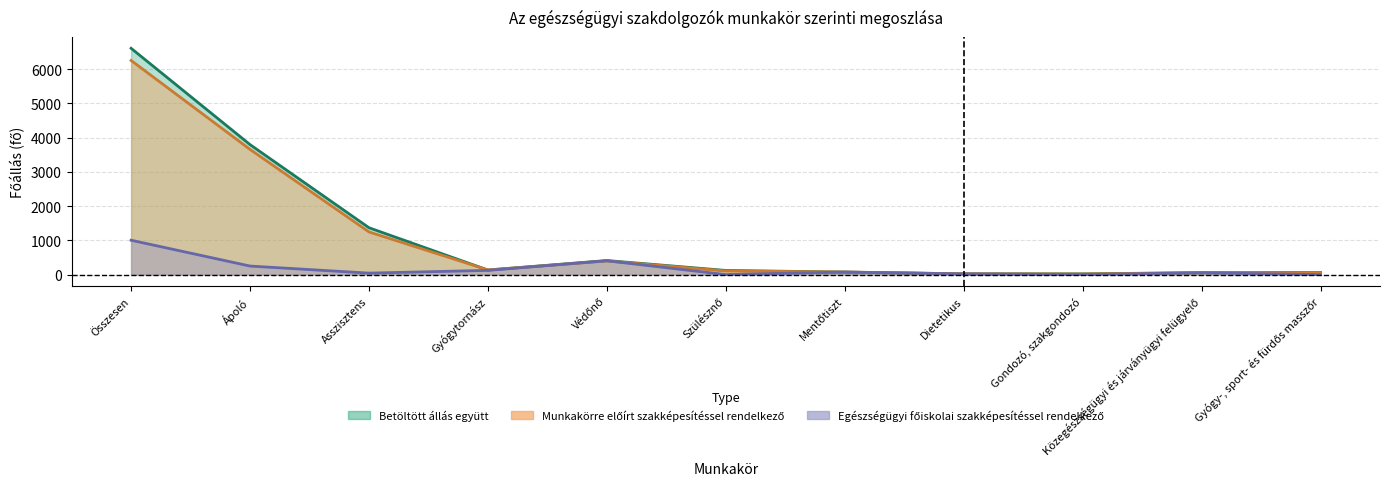

Where is Egészségügyi főiskolai szakképesítéssel rendelkező nearest to the value 502?

Védőnő